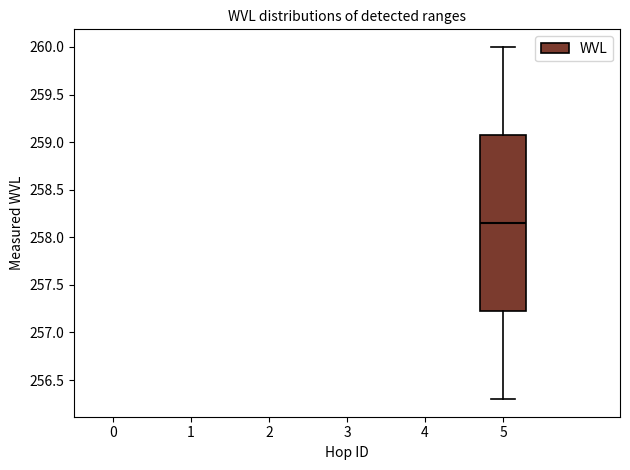

Transcribe this box plot: give where the median line is, the range the box spans, and where the two whiskers end, as read against the y-axis. The values are not printed on the chart, so give them approximately, as read against the axis.

median 258.15, box 257.25 to 259.10, whiskers 256.30 to 260.00